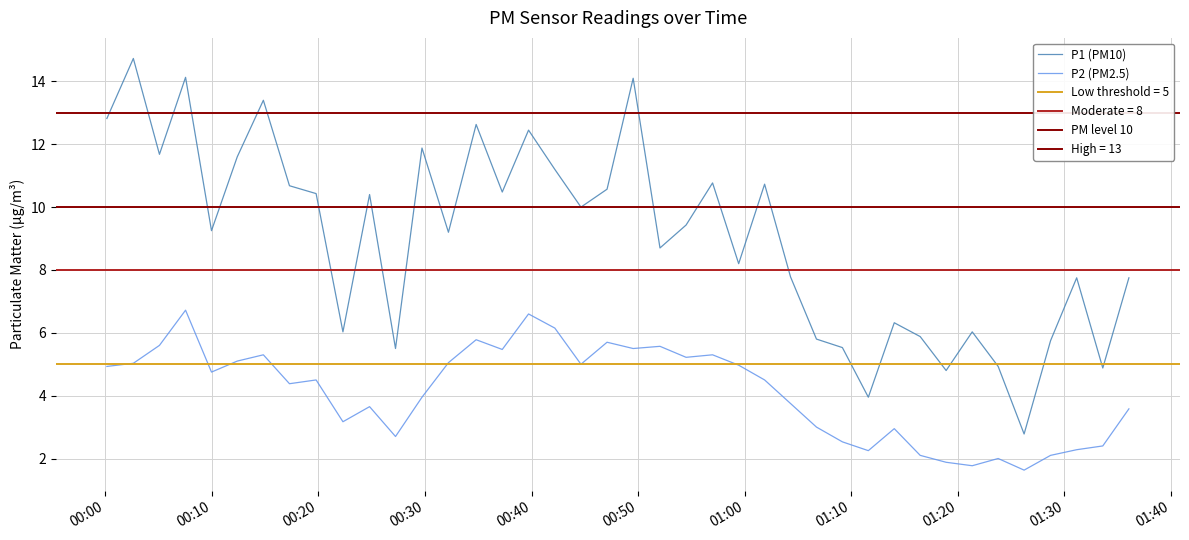

True or false: P2 and P1 cross at least once.

False